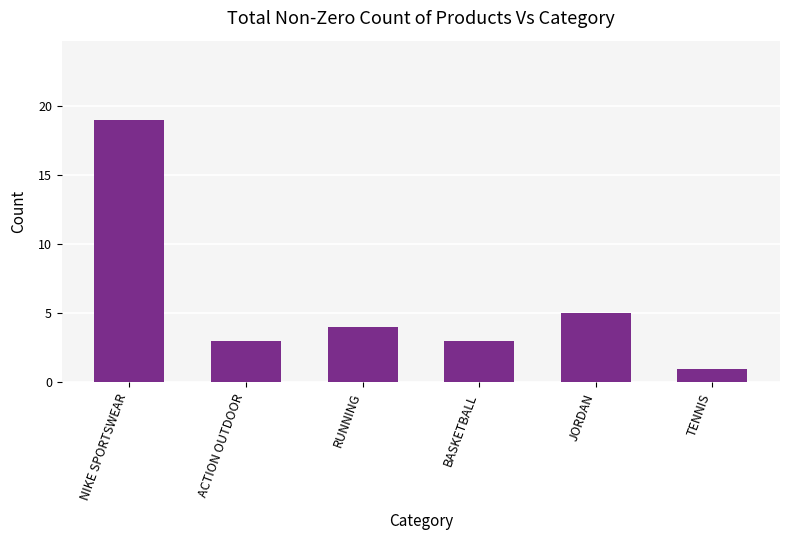

Are the bars horizontal?

No